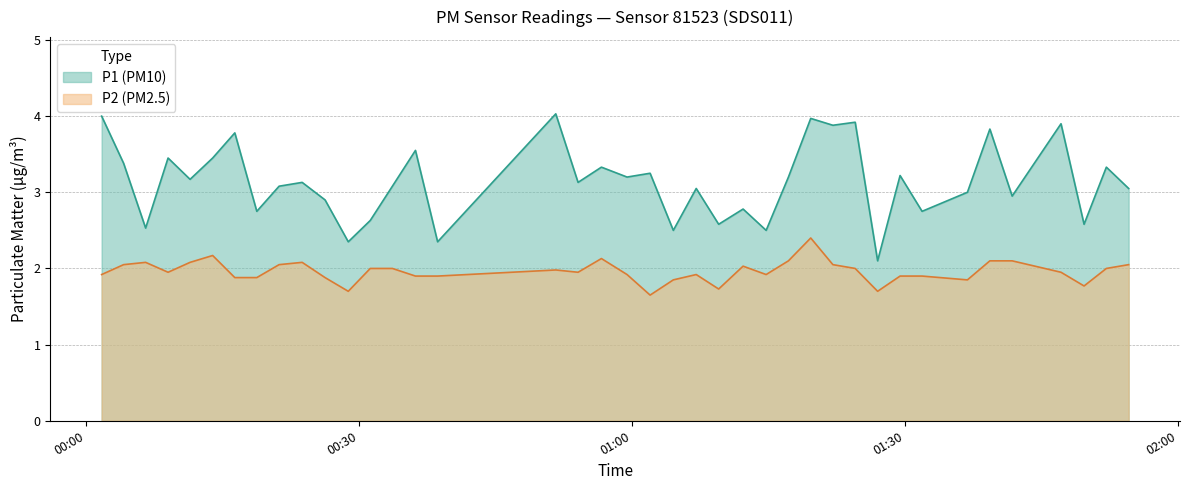

Which series has the largest total across all categories?

P1 (PM10)